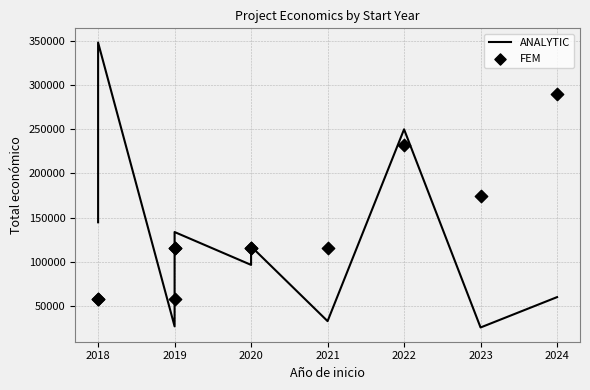

At how many categories does at least one series exceed 198920?

3